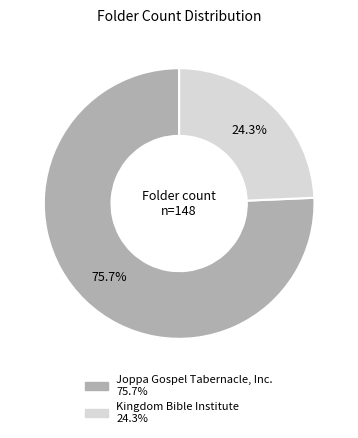

What percentage is NOT represented by Joppa Gospel Tabernacle, Inc.?

24.3%